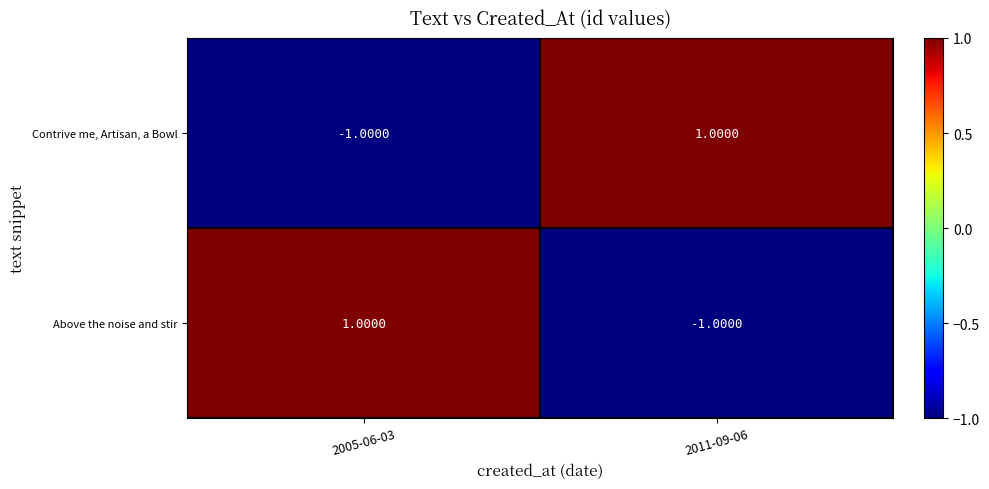

Rank the categories by Contrive me, Artisan, a Bowl value from lowest to highest.

2005-06-03, 2011-09-06